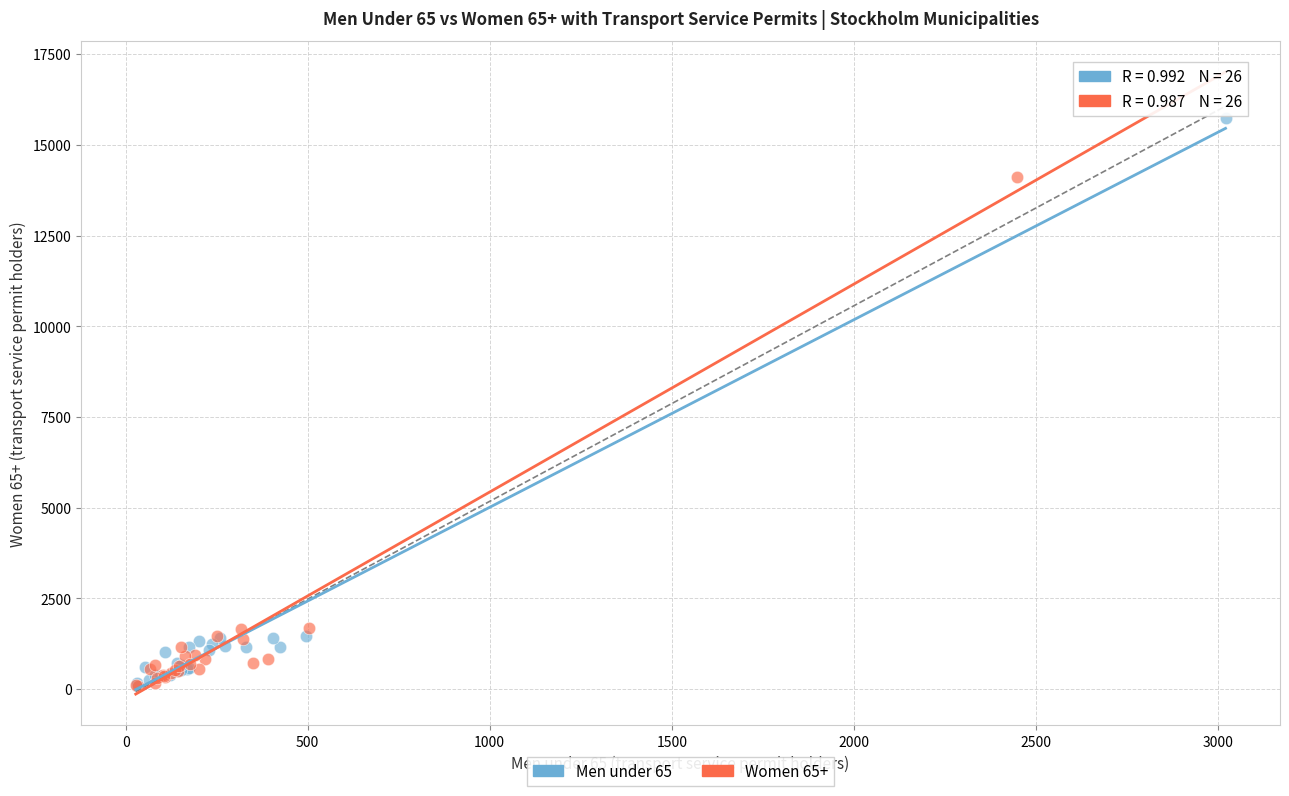

Which series has the largest Y range (max minus min)?

Men under 65